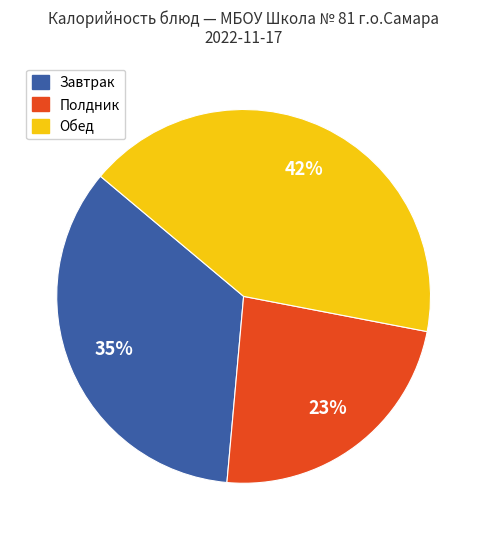

To the nearest percent, what is the average slice percentage?

33%